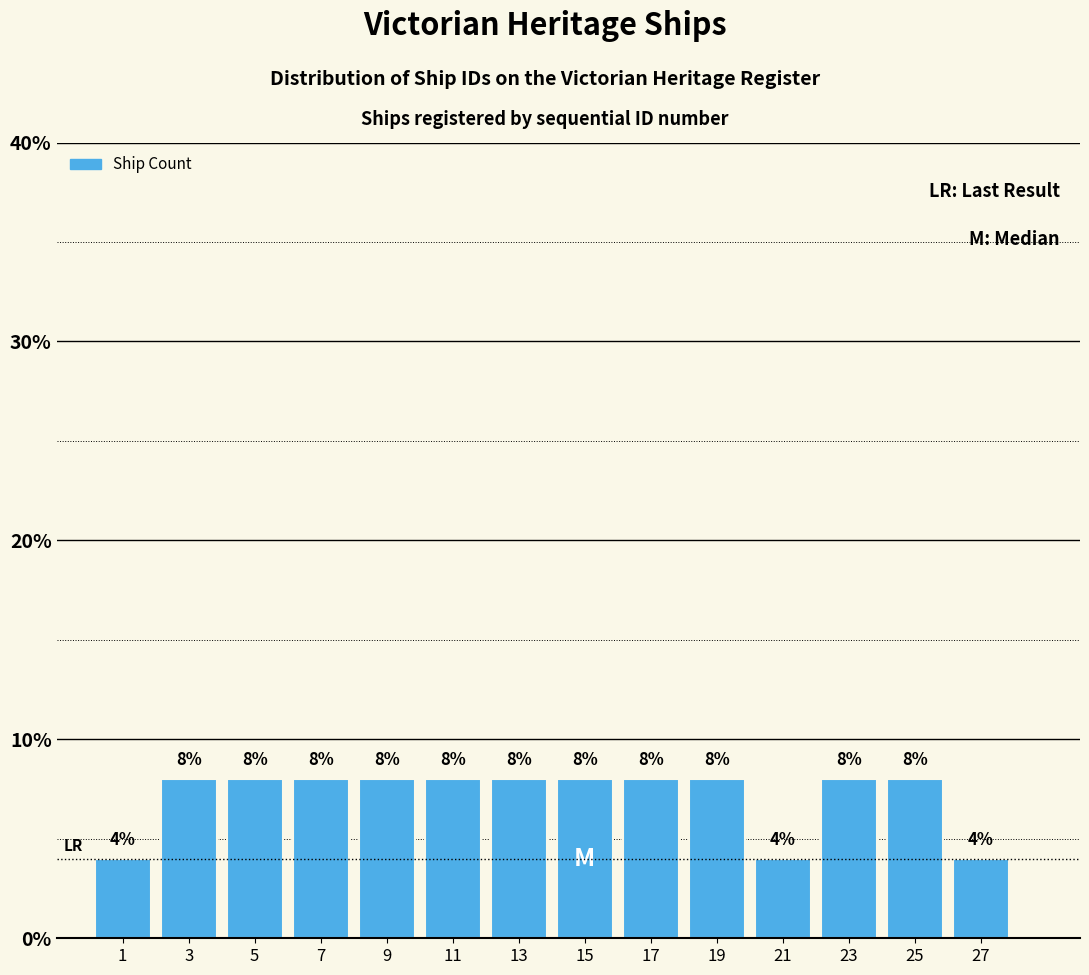

Reading left to right, transcribe this chart: for each bar, give the range it covers on the x-axis and its height.

0 to 2: 4
2 to 4: 8
4 to 6: 8
6 to 8: 8
8 to 10: 8
10 to 12: 8
12 to 14: 8
14 to 16: 8
16 to 18: 8
18 to 20: 8
20 to 22: 4
22 to 24: 8
24 to 26: 8
26 to 28: 4